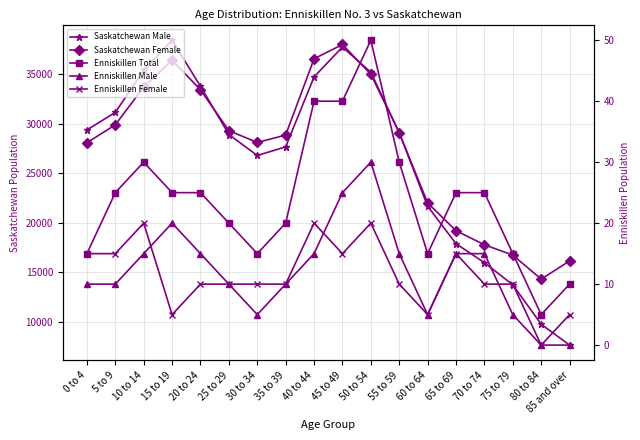

At which label does Enniskillen Male first exceed 15?

15 to 19